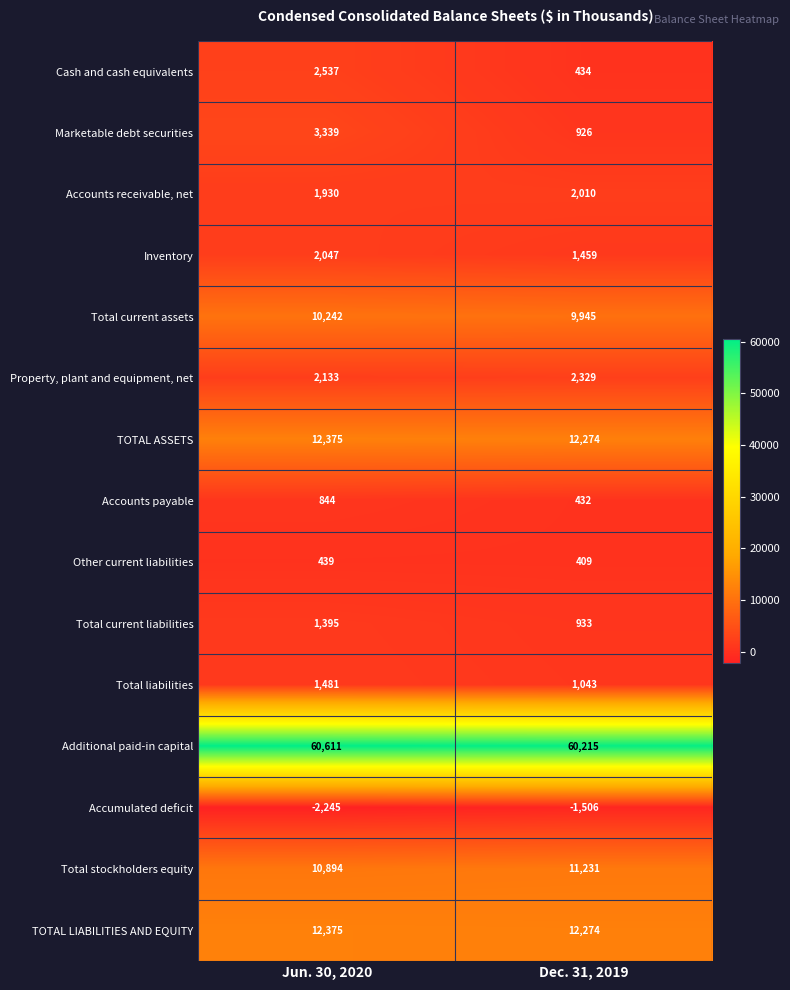

What is the approximate value of Total current assets at Dec. 31, 2019?

9945